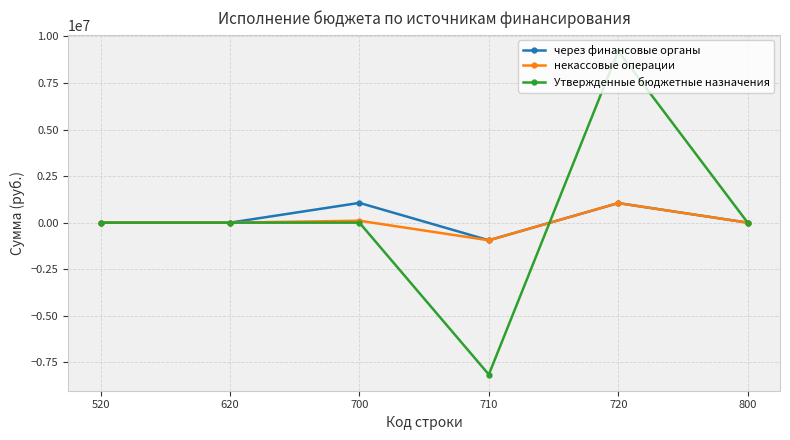

What is the greatest value displayed?

9213451.1